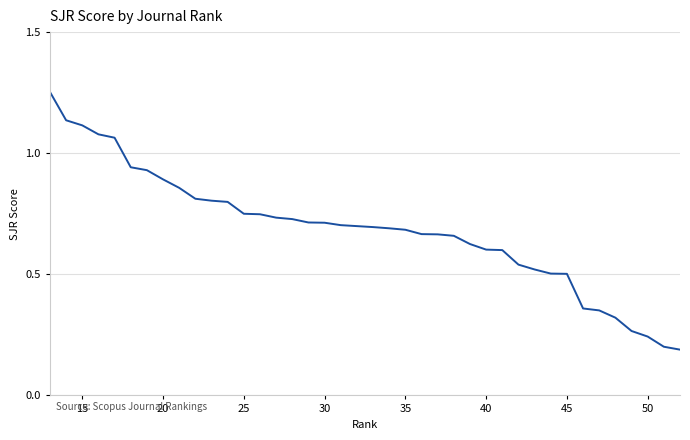

What is the difference between the maximum and minimum values?

1.1